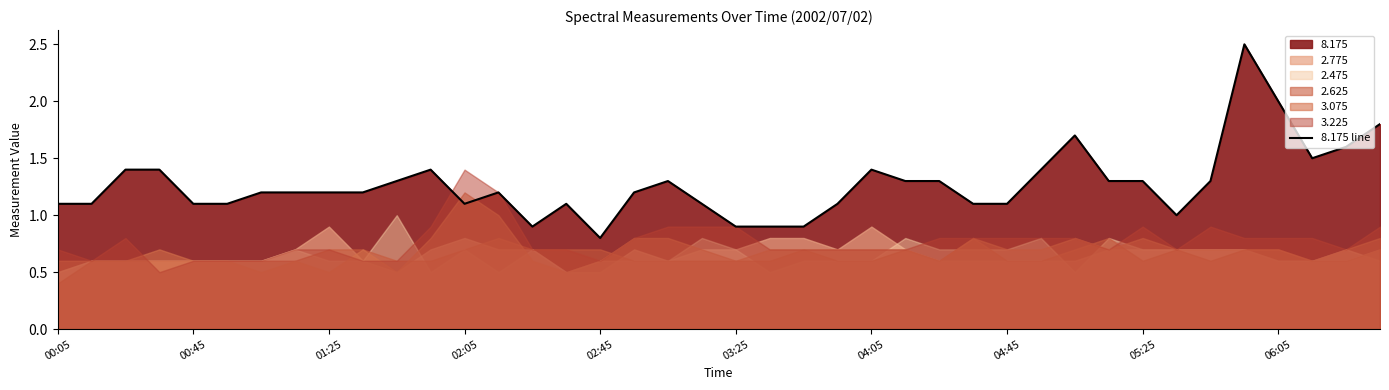

What is the difference between the maximum and minimum values?

1.7